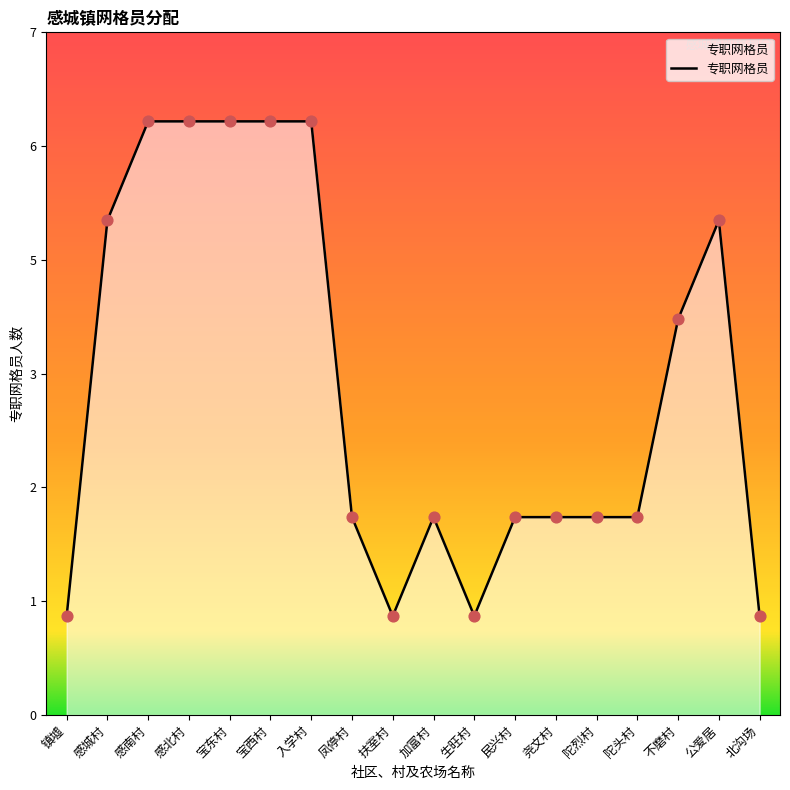

Approximately how many times larger is the value at 宝西村 compared to 陀烈村?

3.0